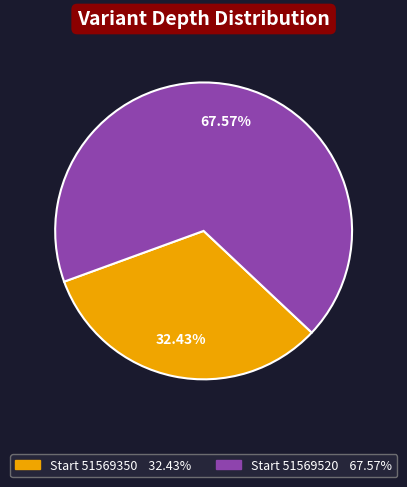

Is there a majority slice in this chart?

Yes